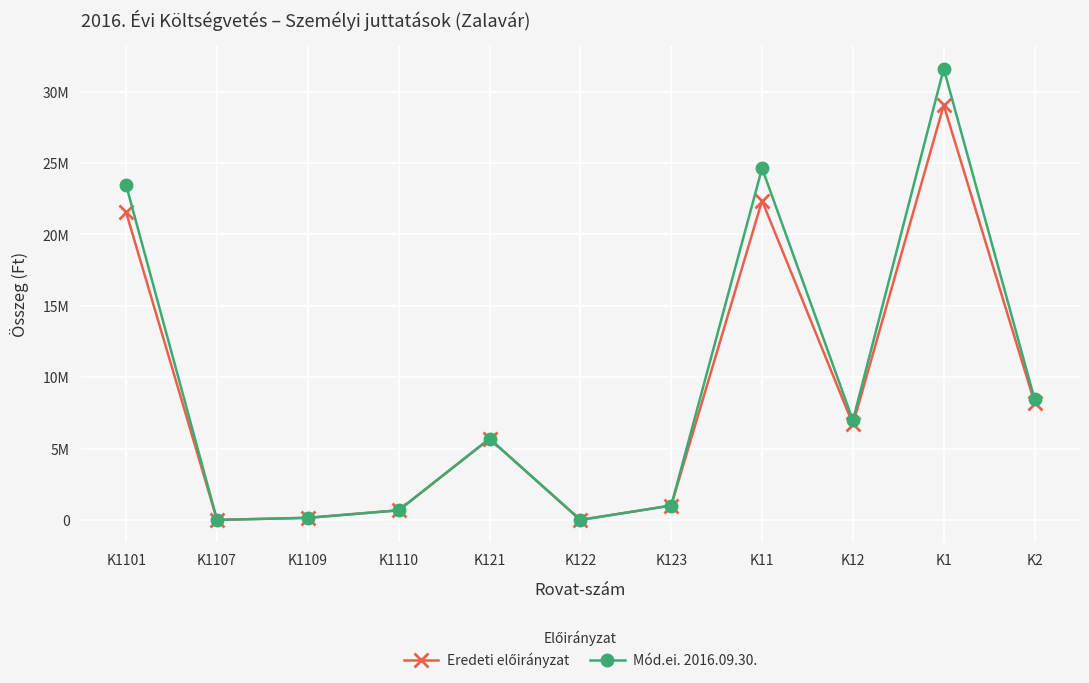

Does the chart have visible grid lines?

Yes